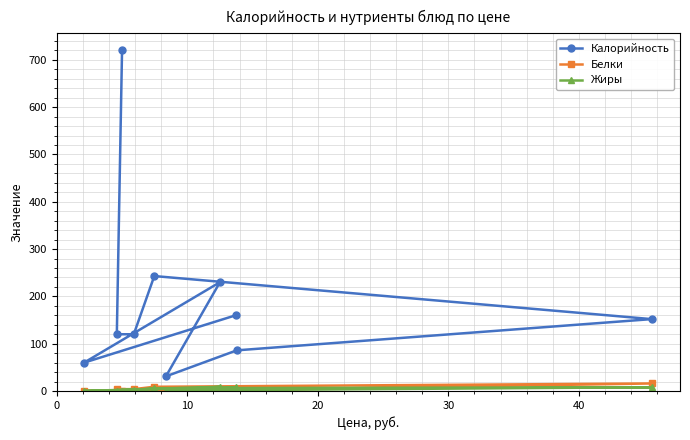

What is the value of the Белки point at the 10th from the left?

16.0